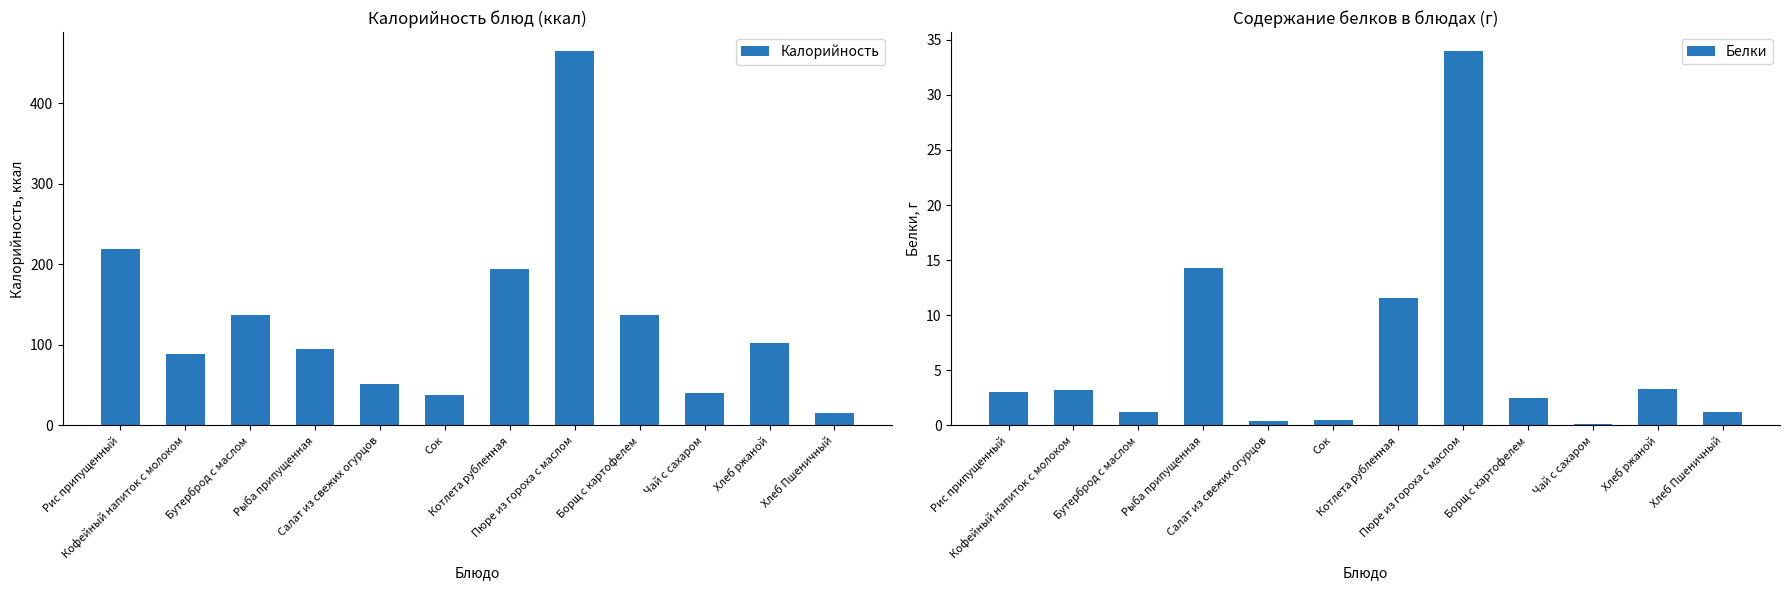

Is it true that Белки equals 3.2 at Кофейный напиток с молоком?

True